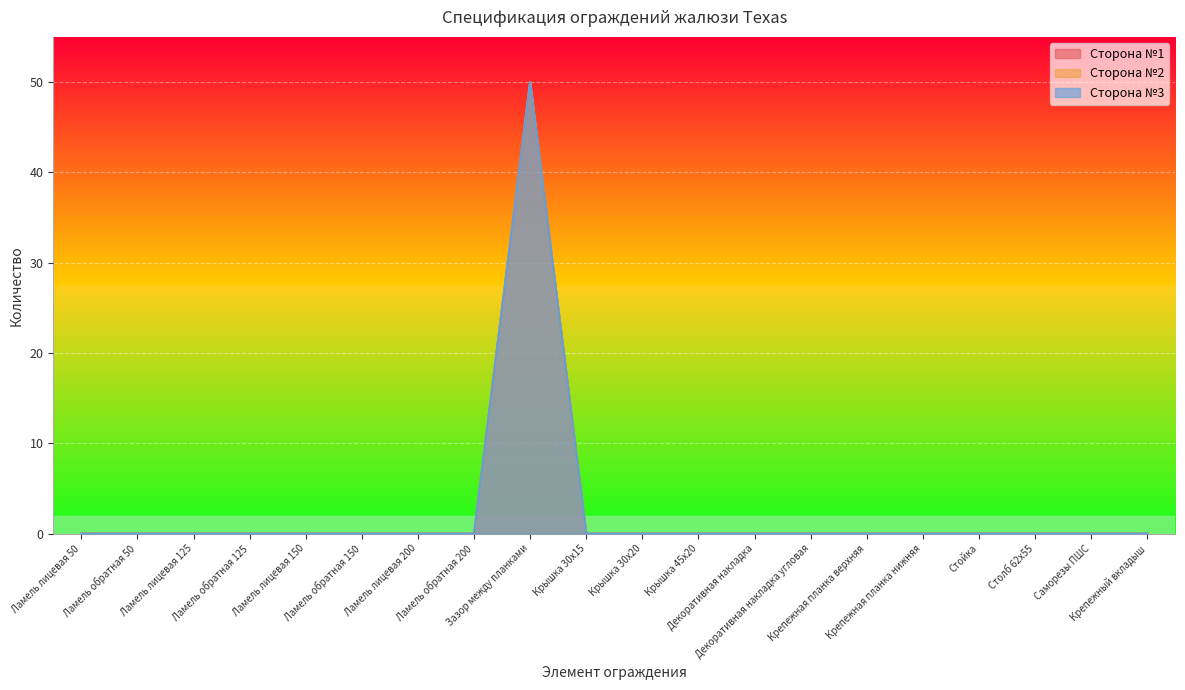

The value of Сторона №2 at Крепежная планка нижняя is -28. True or false?

False